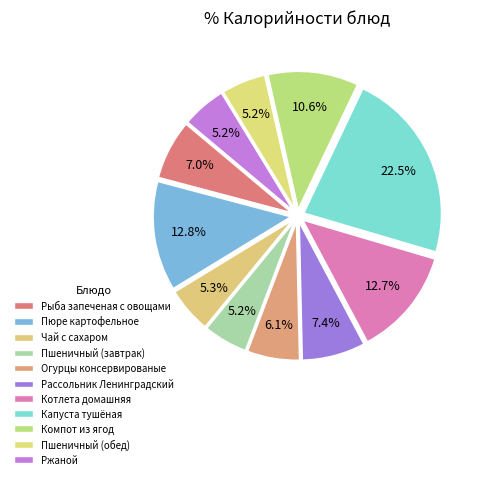

How many slices are in this pie chart?

11